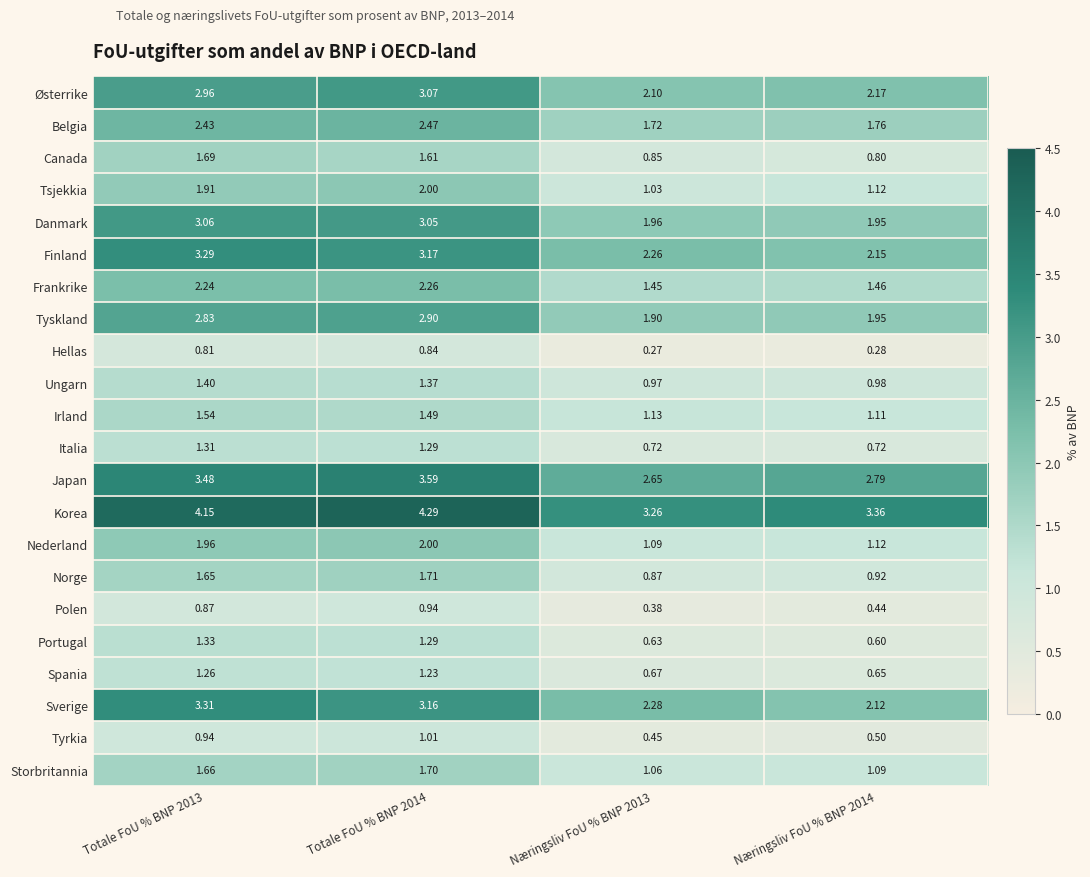

At Næringsliv FoU % BNP 2013, list the series in order from largest to smallest.

Korea, Japan, Sverige, Finland, Østerrike, Danmark, Tyskland, Belgia, Frankrike, Irland, Nederland, Storbritannia, Tsjekkia, Ungarn, Norge, Canada, Italia, Spania, Portugal, Tyrkia, Polen, Hellas